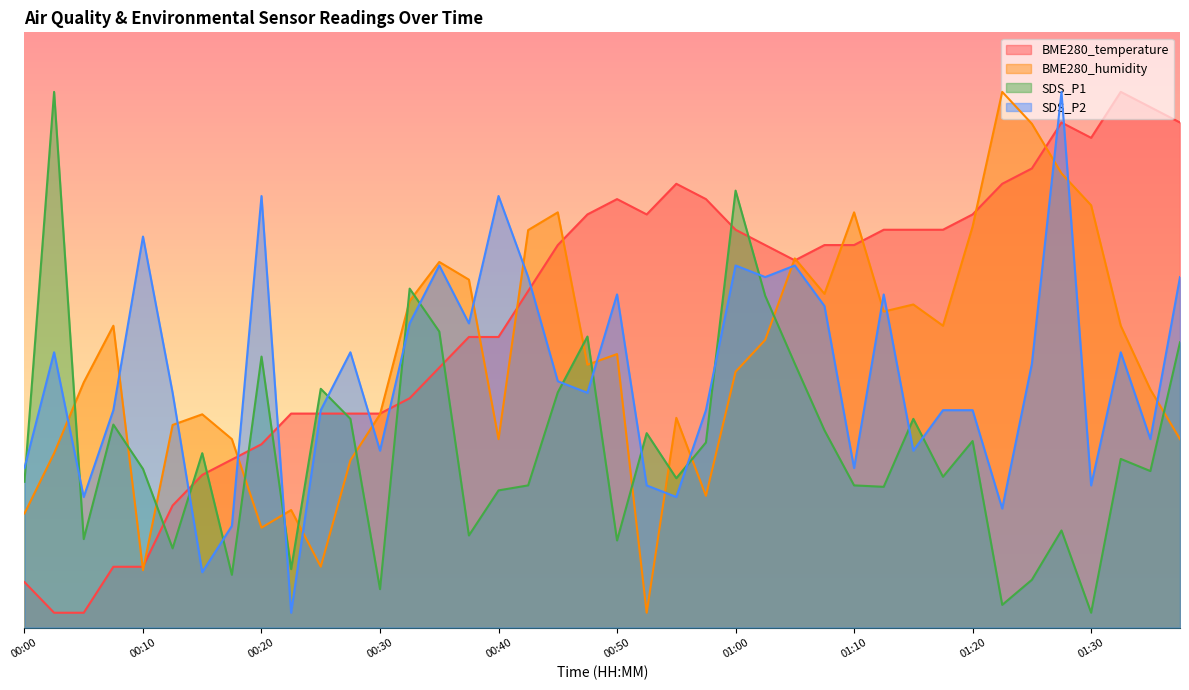

What is the sum of the SDS_P1 values at 01:03 and 01:30?

46.6